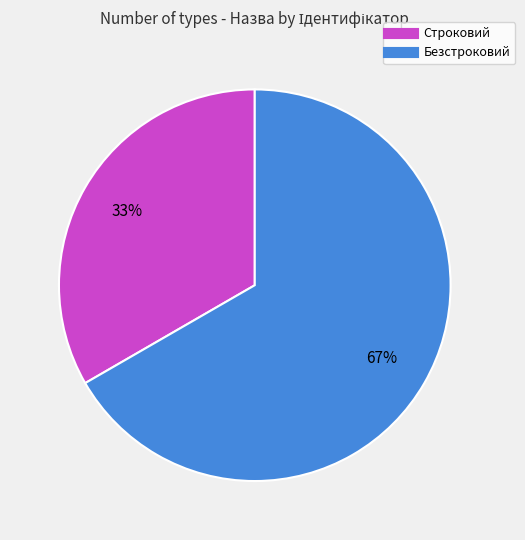

Approximately how many times larger is the value at Безстроковий compared to Строковий?

2.0